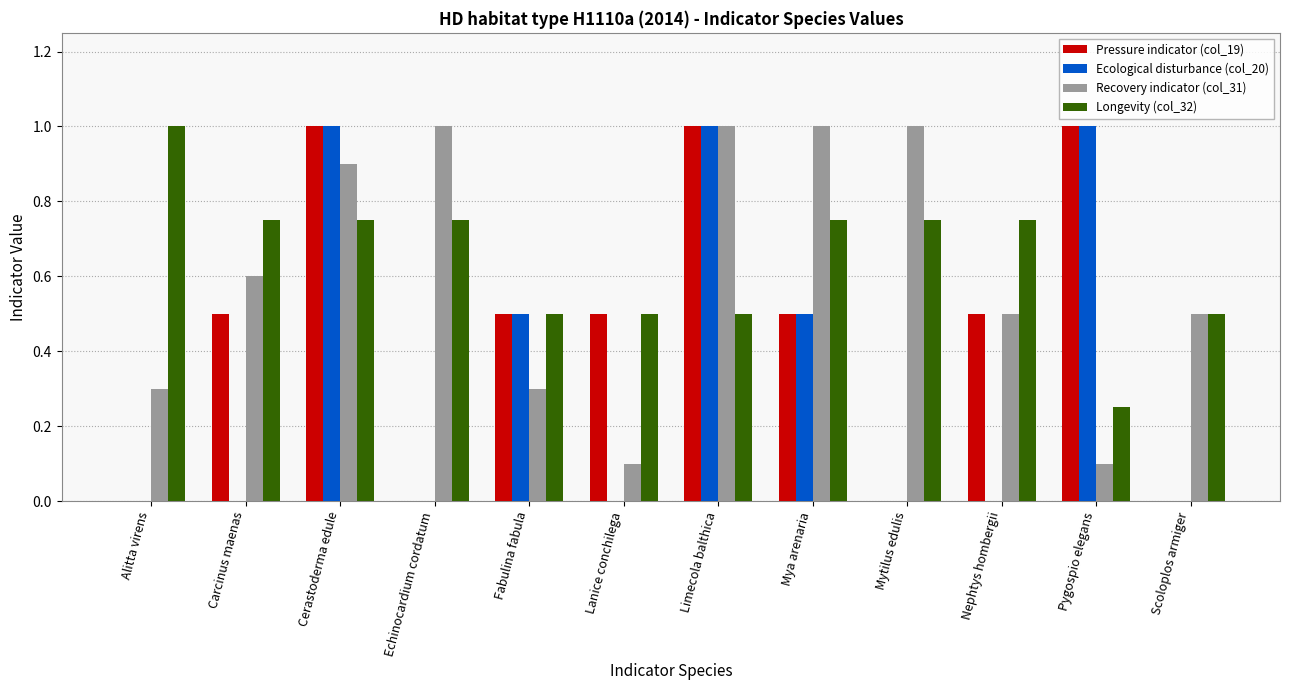

Count the number of categories in the chart.

12